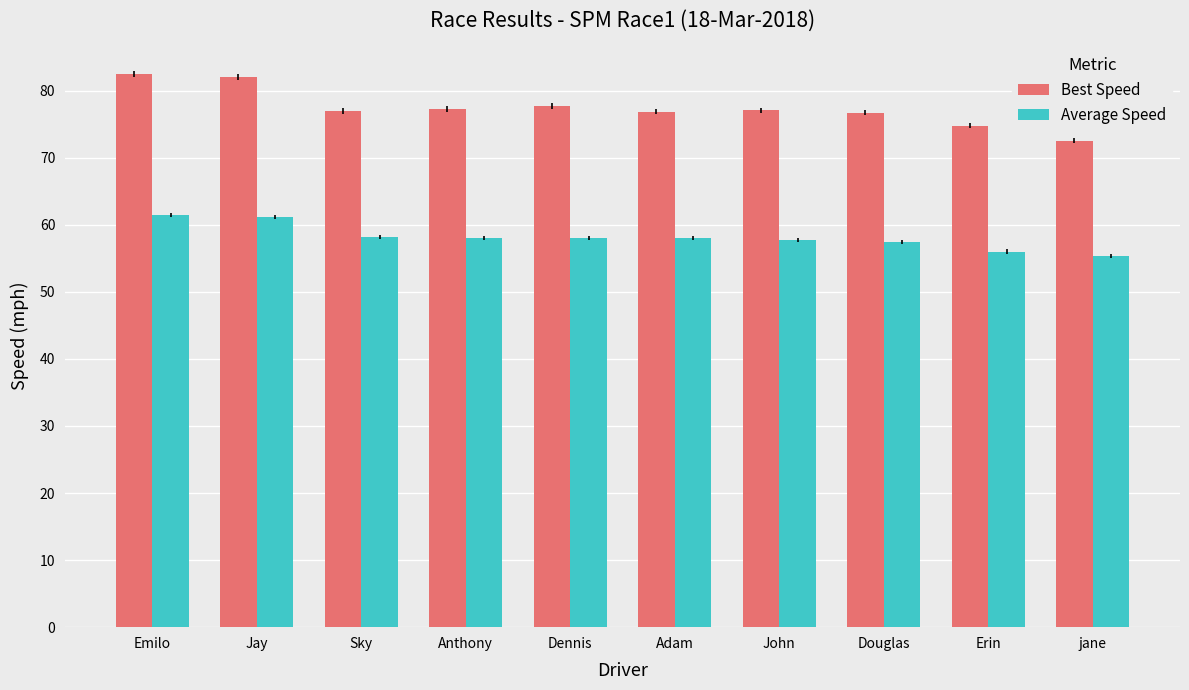

At which label does Average Speed first exceed 58?

Emilo